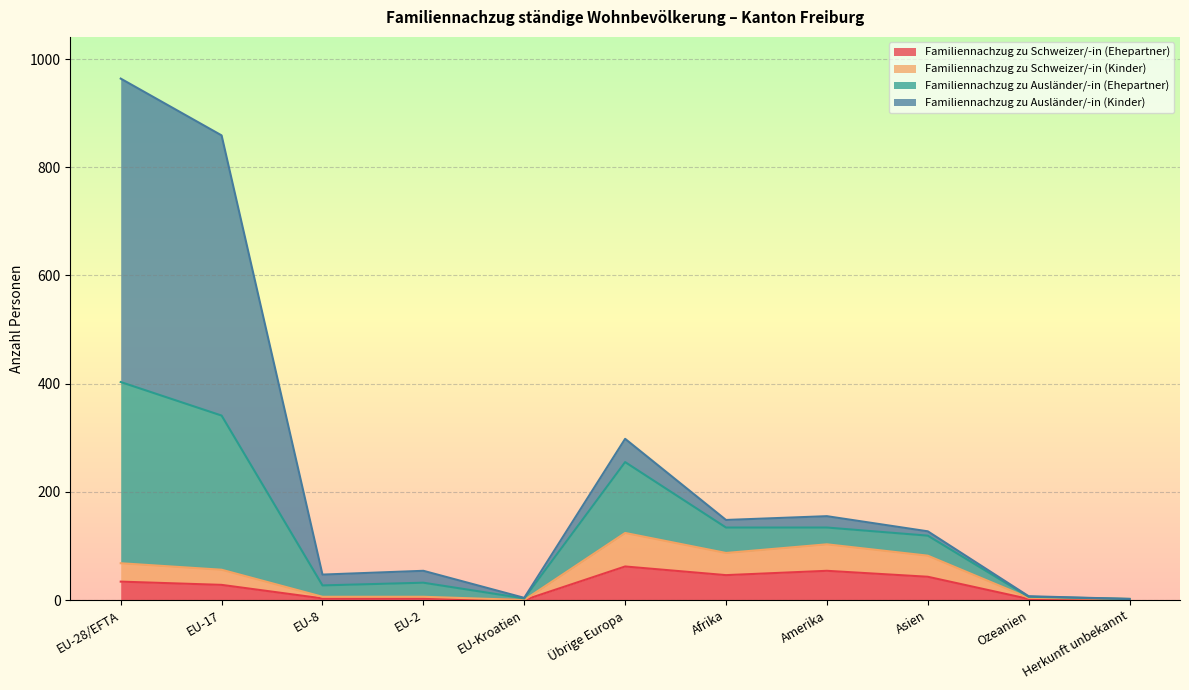

At which category does the chart reach its peak across all series?

EU-28/EFTA